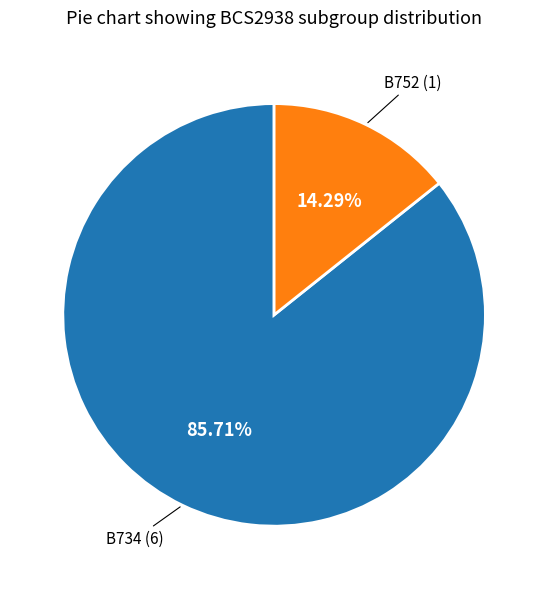

Is the sum of B734 and B752 greater than half?

Yes